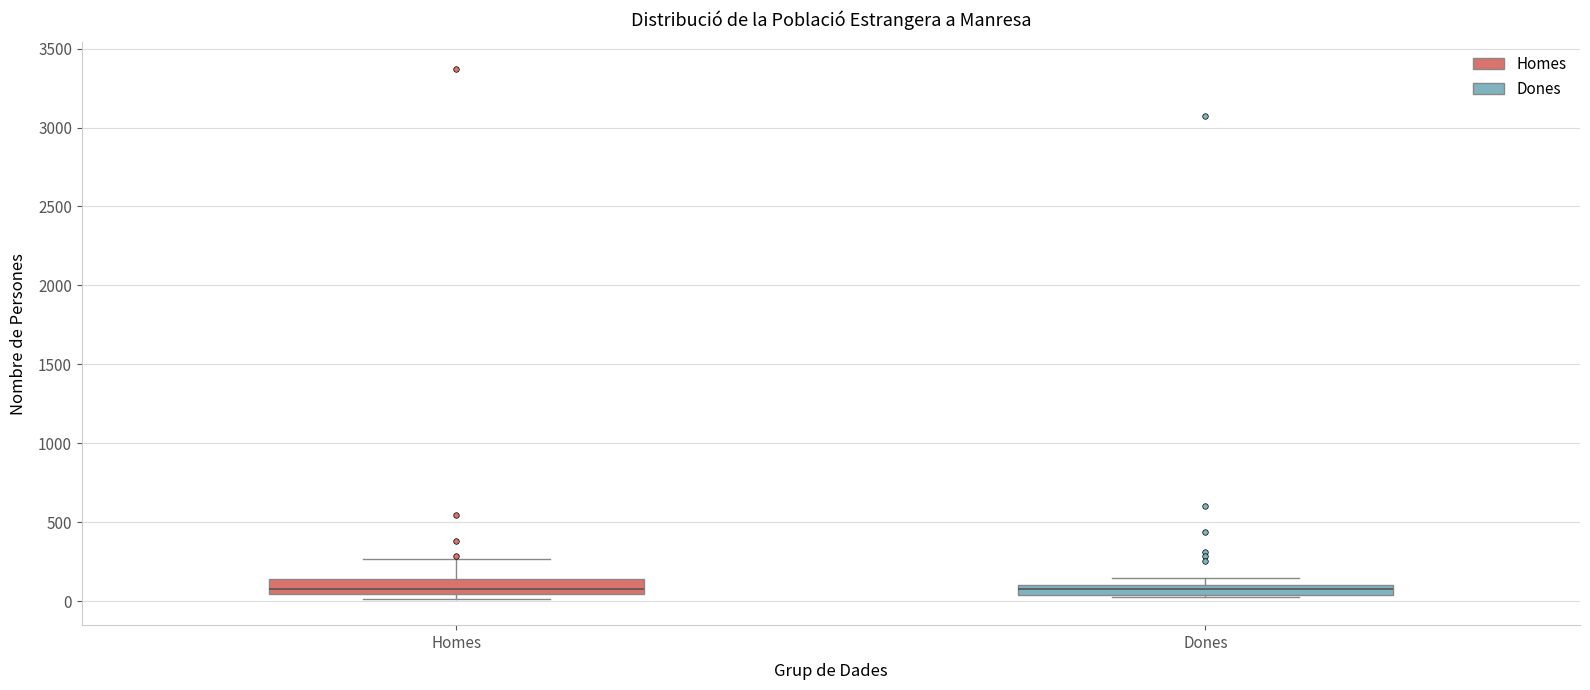

Where does the median line of the box for Homes sit on the y-axis? The values are not printed on the chart, so give them approximately, as read against the axis.

100